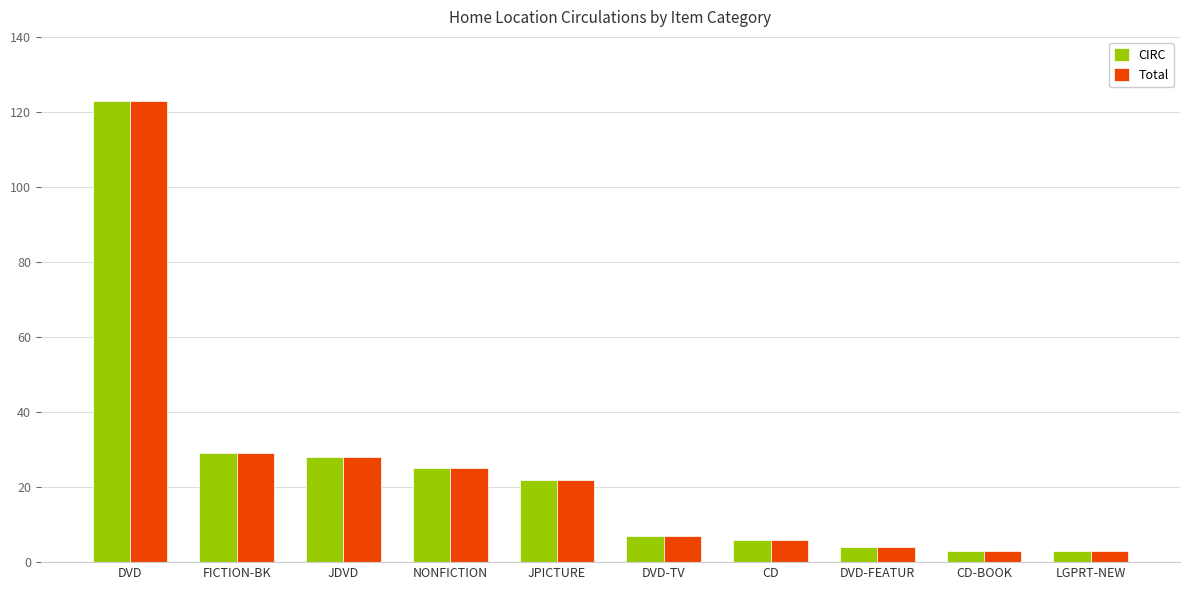

At which category is the sum across all series the highest?

DVD